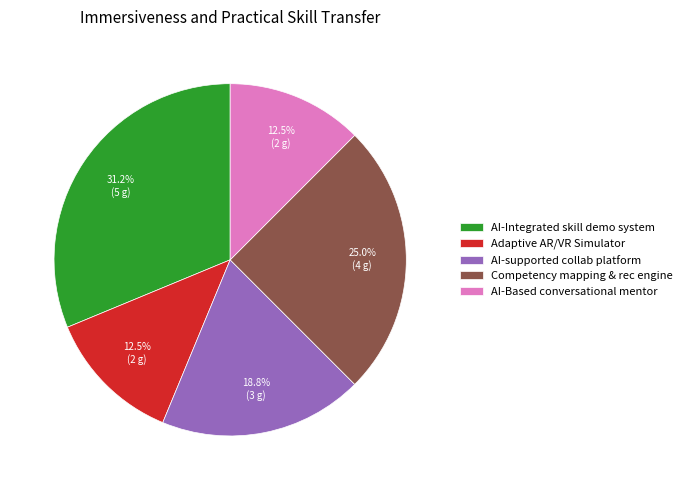

How many slices are in this pie chart?

5